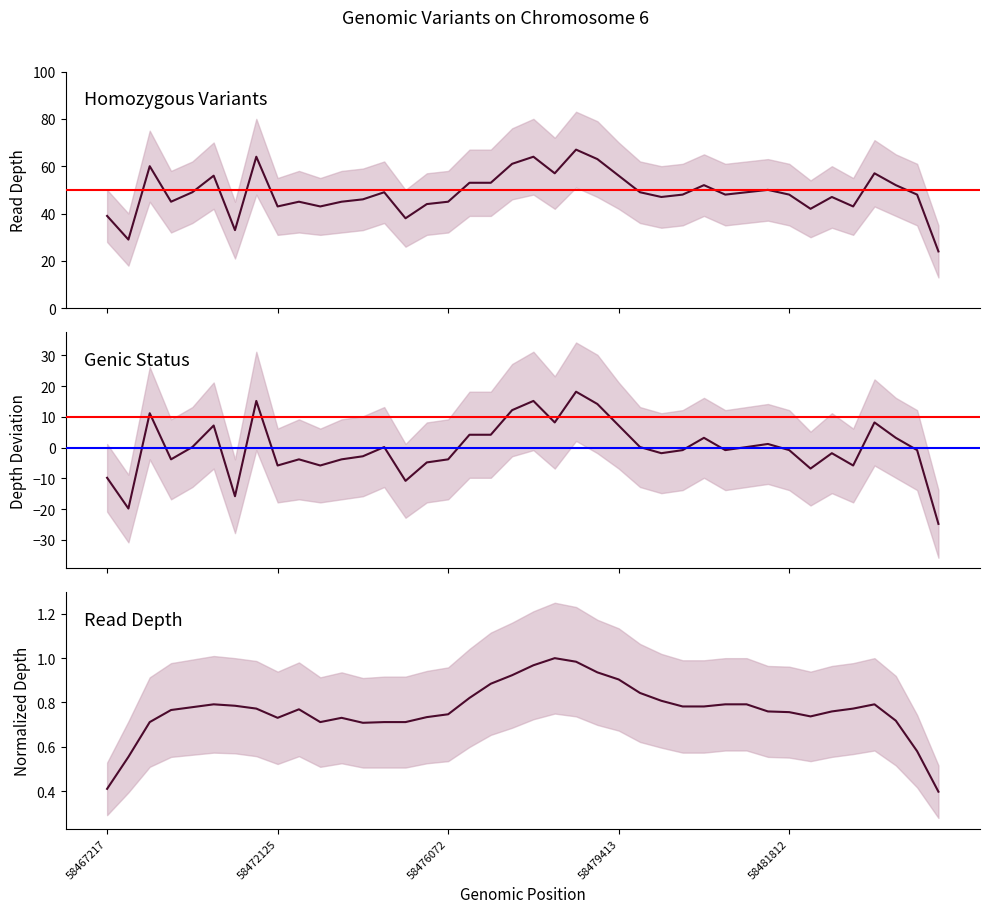

What is the sum of all depth values?

1951.0